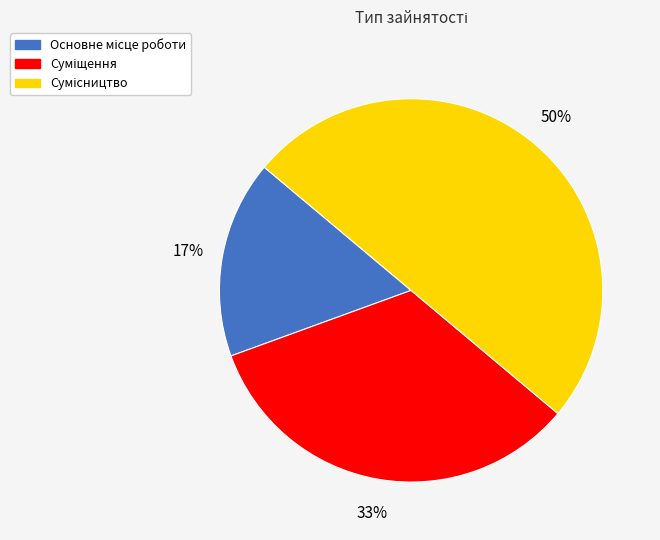

To the nearest percent, what is the average slice percentage?

33%